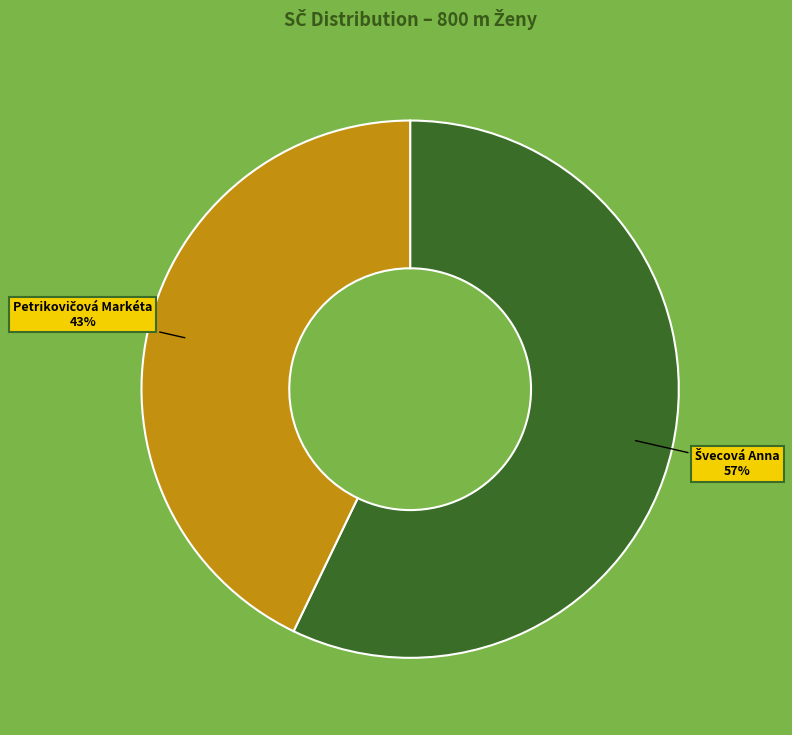

To the nearest percent, what is the difference between the largest and smallest slice percentages?

14%